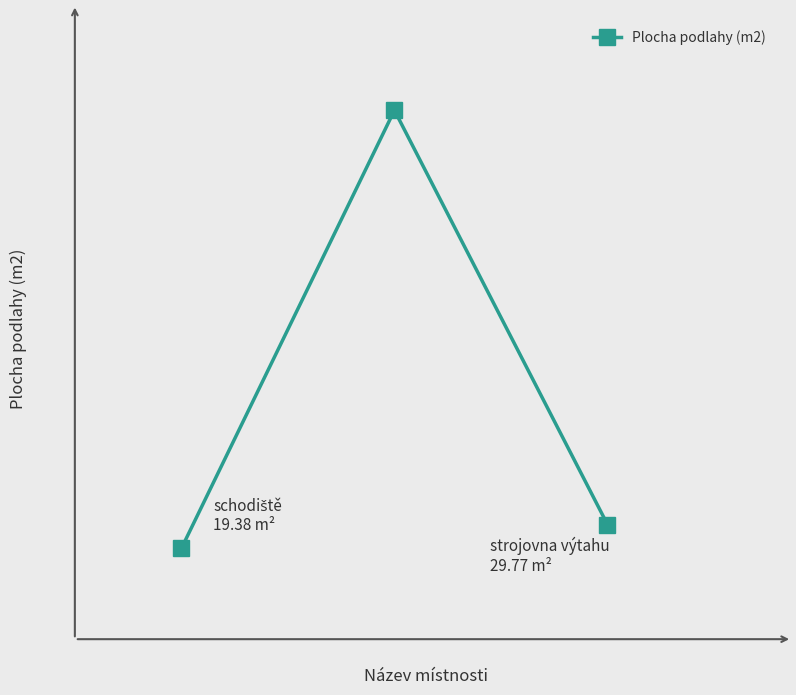

What is the value of the 3rd point from the left?

29.8